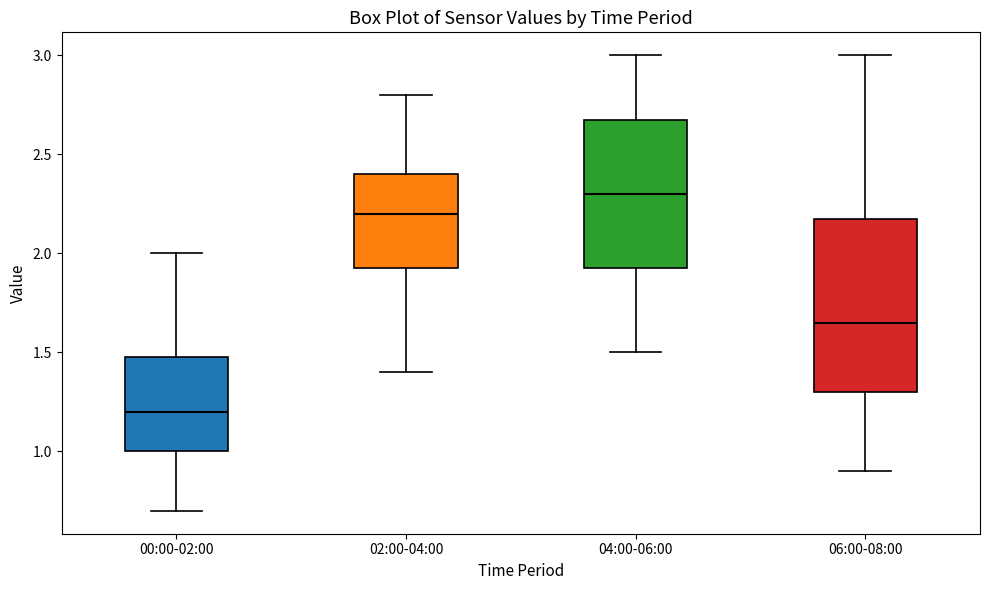

Which box has the highest median line?

04:00-06:00